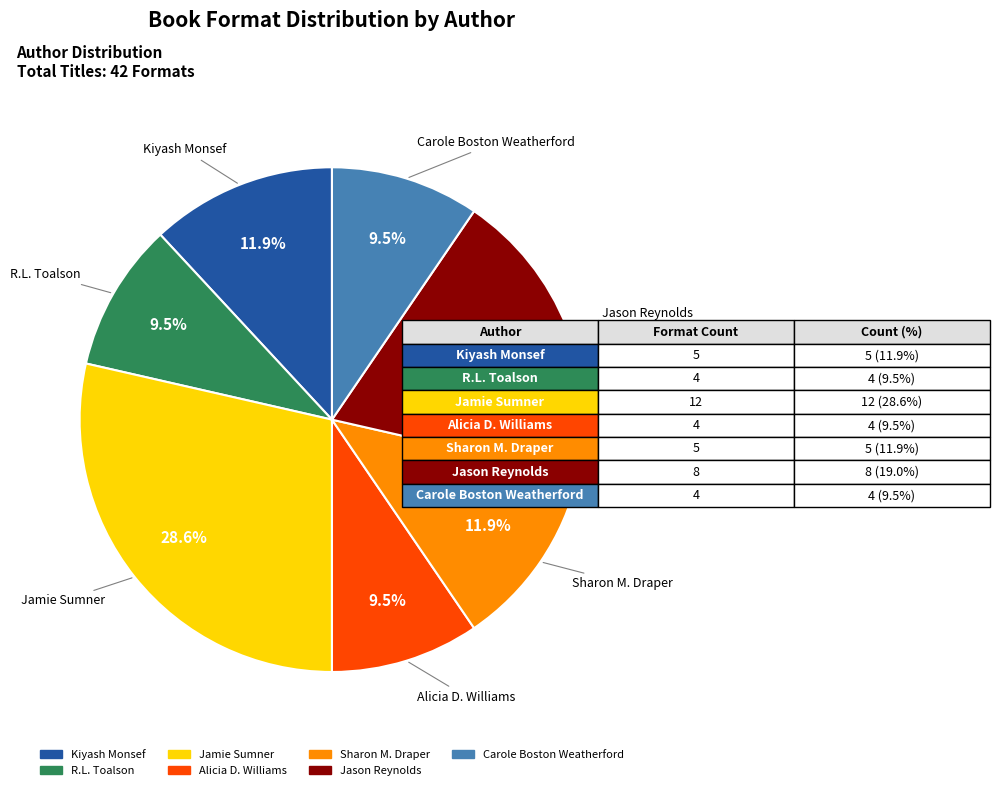

Is there a majority slice in this chart?

No